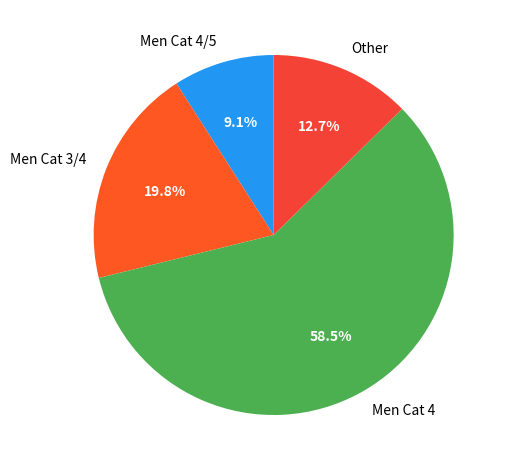

Which slice is the smallest?

Men Cat 4/5